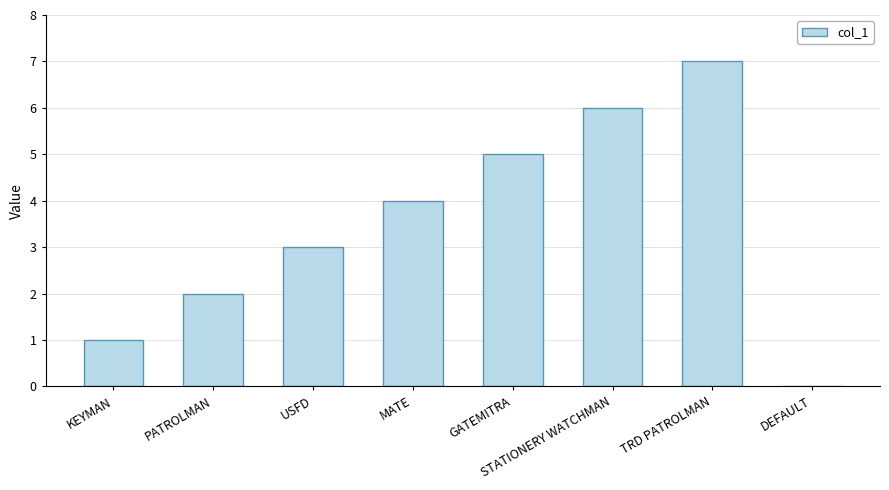

What is the average value?

4